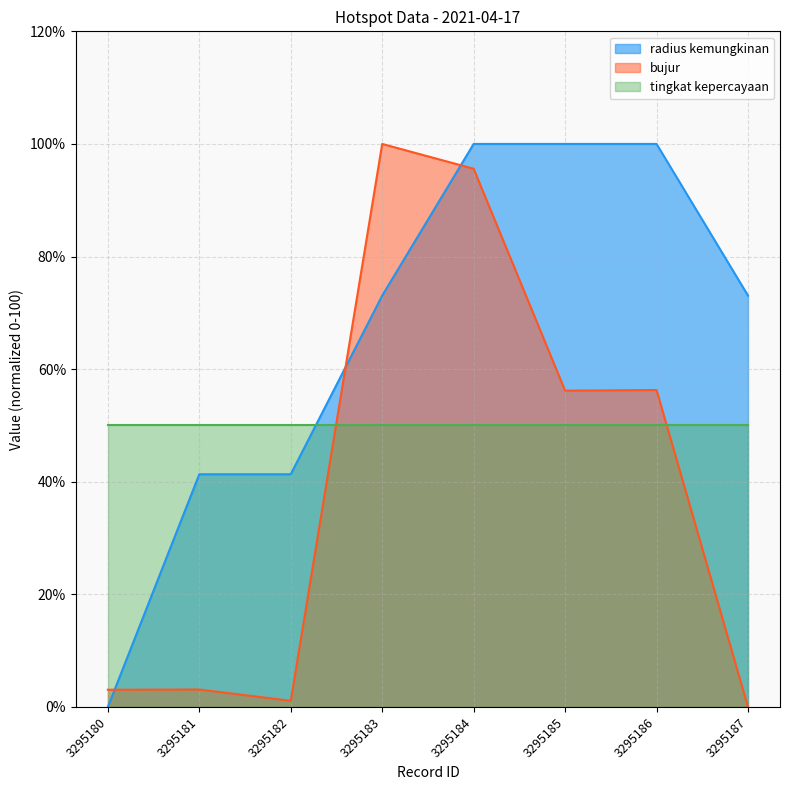

At 3295187, list the series in order from largest to smallest.

radius kemungkinan, tingkat kepercayaan, bujur